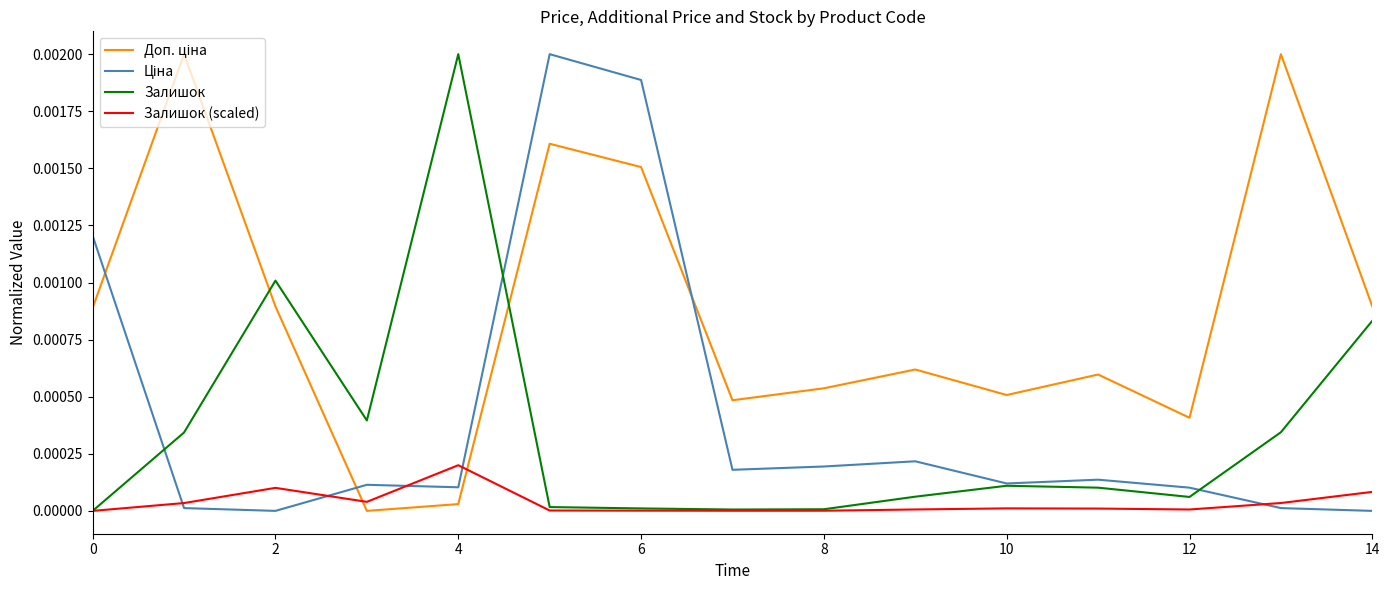

Which series ends up on top after the final intersection of Ціна and Доп. ціна?

Доп. ціна